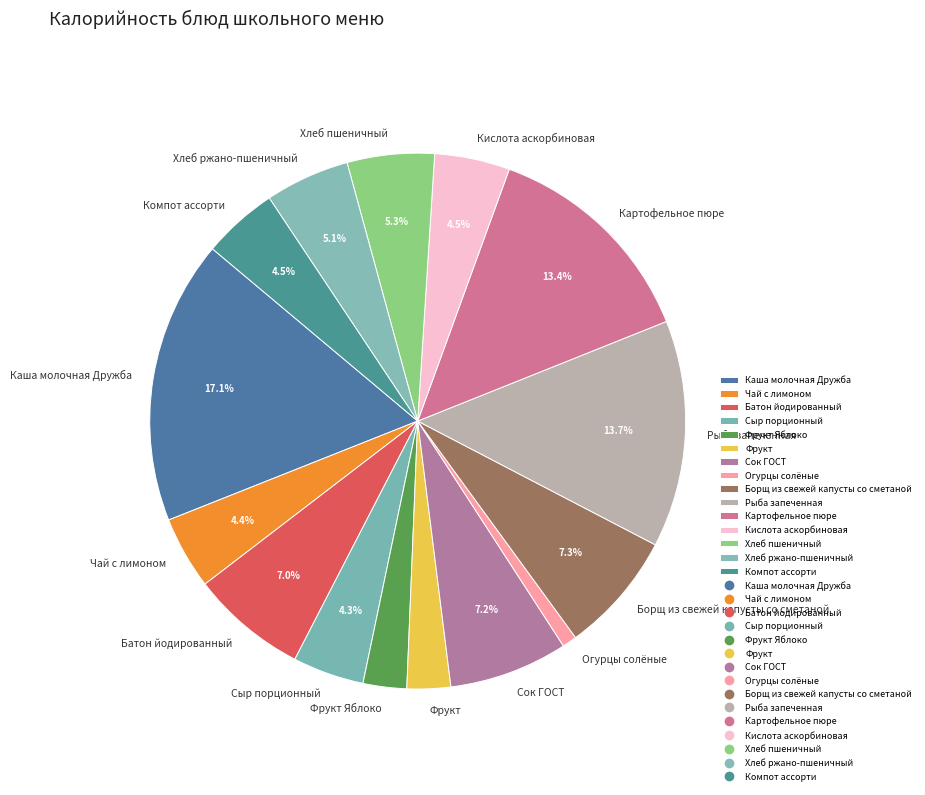

What percentage is the Огурцы солёные slice, to the nearest percent?

1%